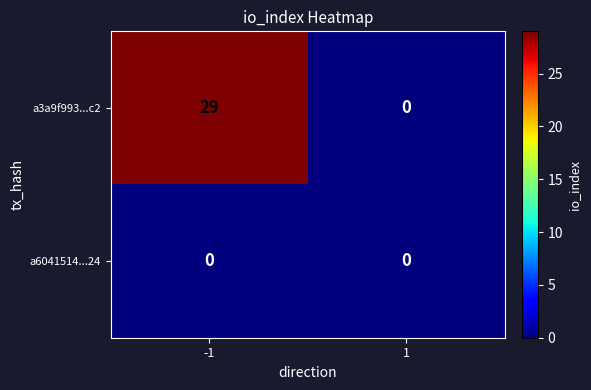

Which series has the largest total across all categories?

a3a9f993...c2